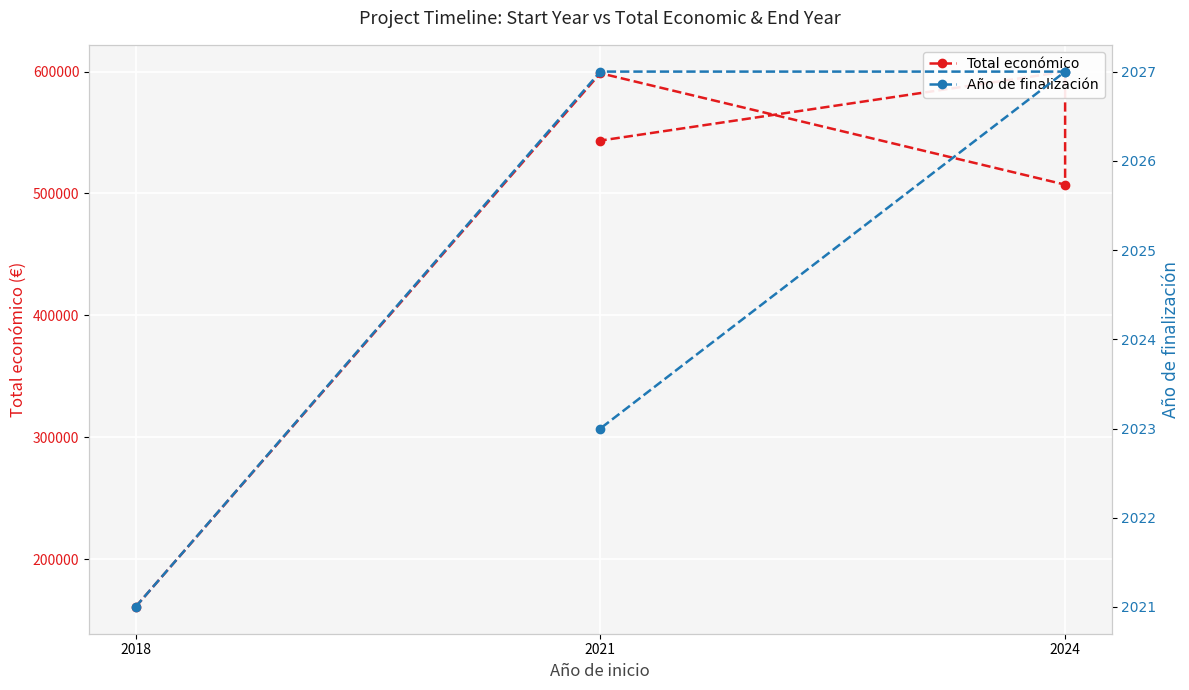

True or false: Año de finalización and Total económico intersect in this chart.

False